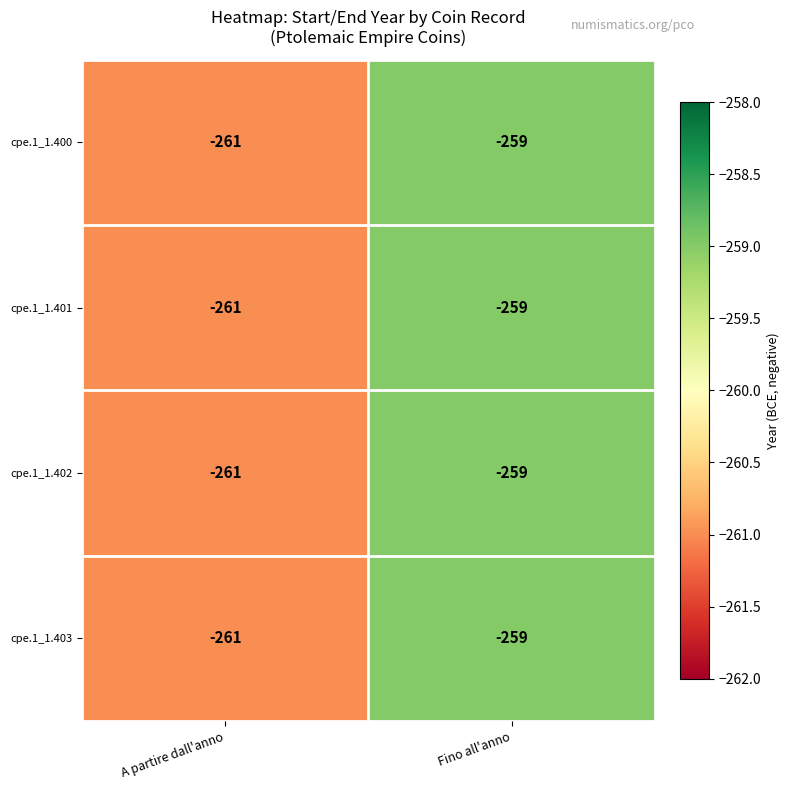

Is it true that cpe.1_1.403 equals -96 at Fino all'anno?

False